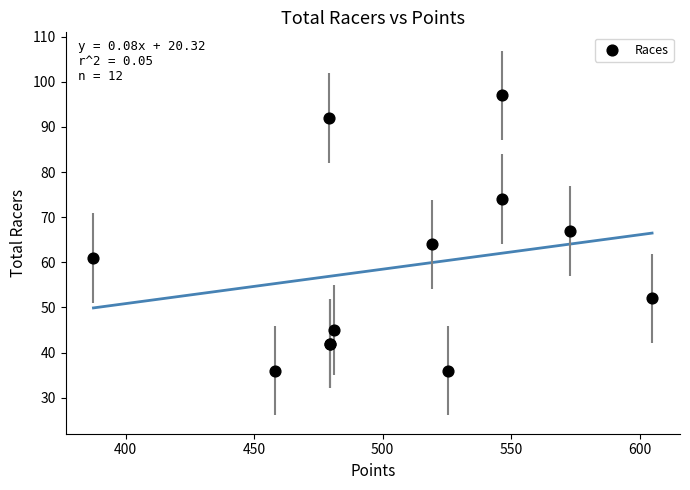

What Y value in the scatter plot is closest to 66?

67